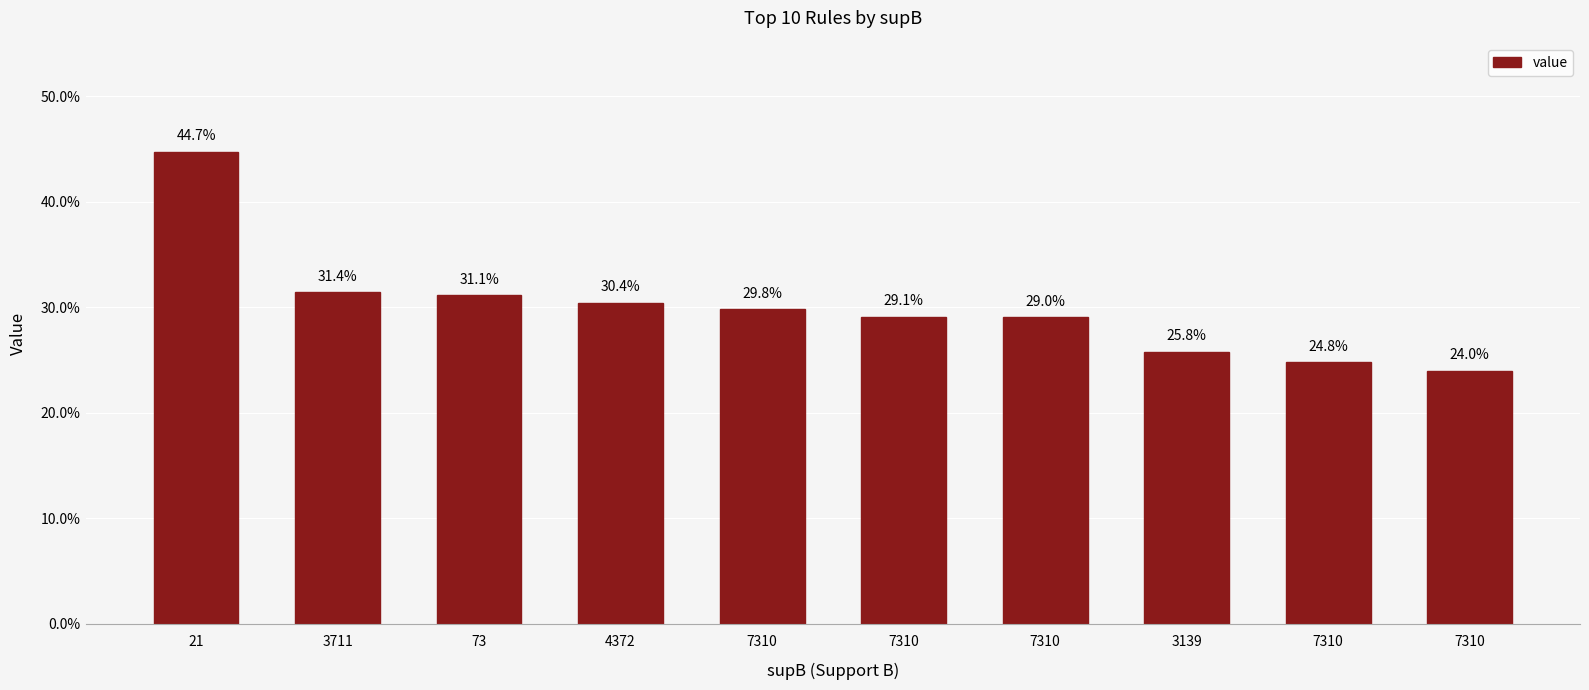

Are the bars horizontal?

No